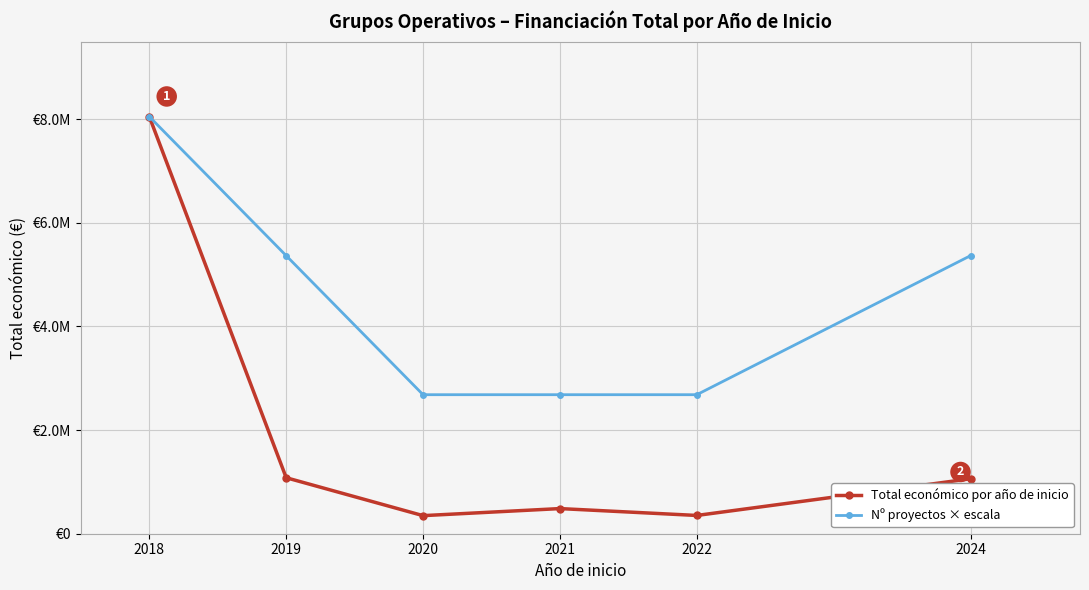

Is it true that Total económico por año de inicio equals 485043.0 at 2021?

True